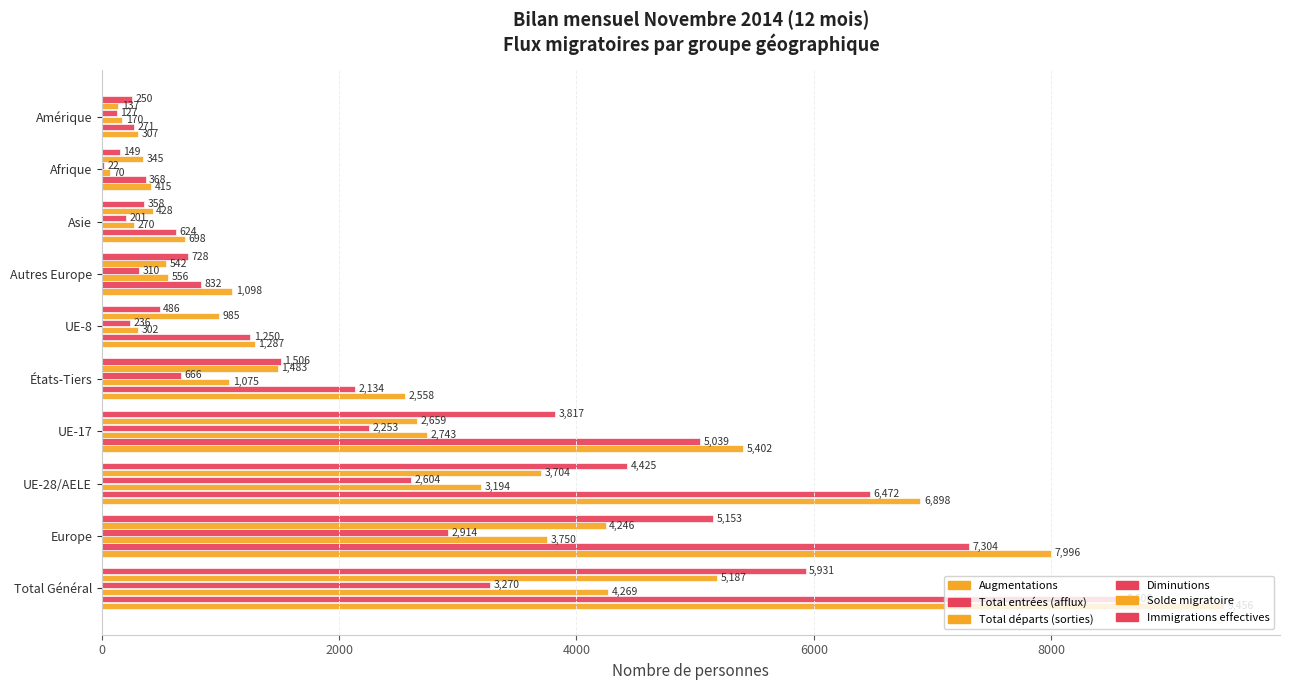

How many categories are shown in the chart?

10